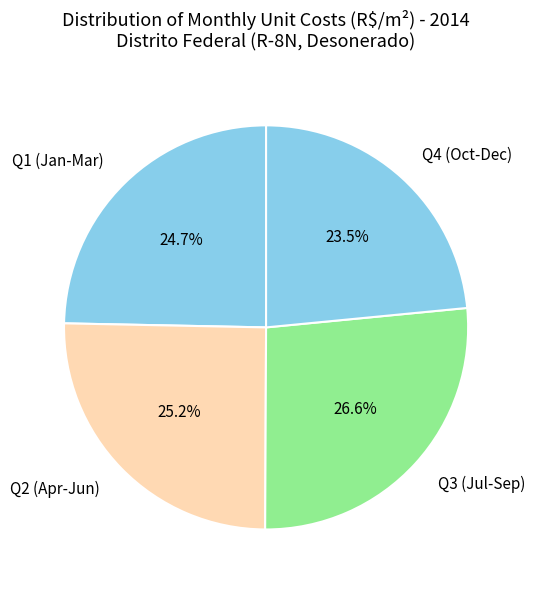

Between Q2 (Apr-Jun) and Q4 (Oct-Dec), which is larger?

Q2 (Apr-Jun)